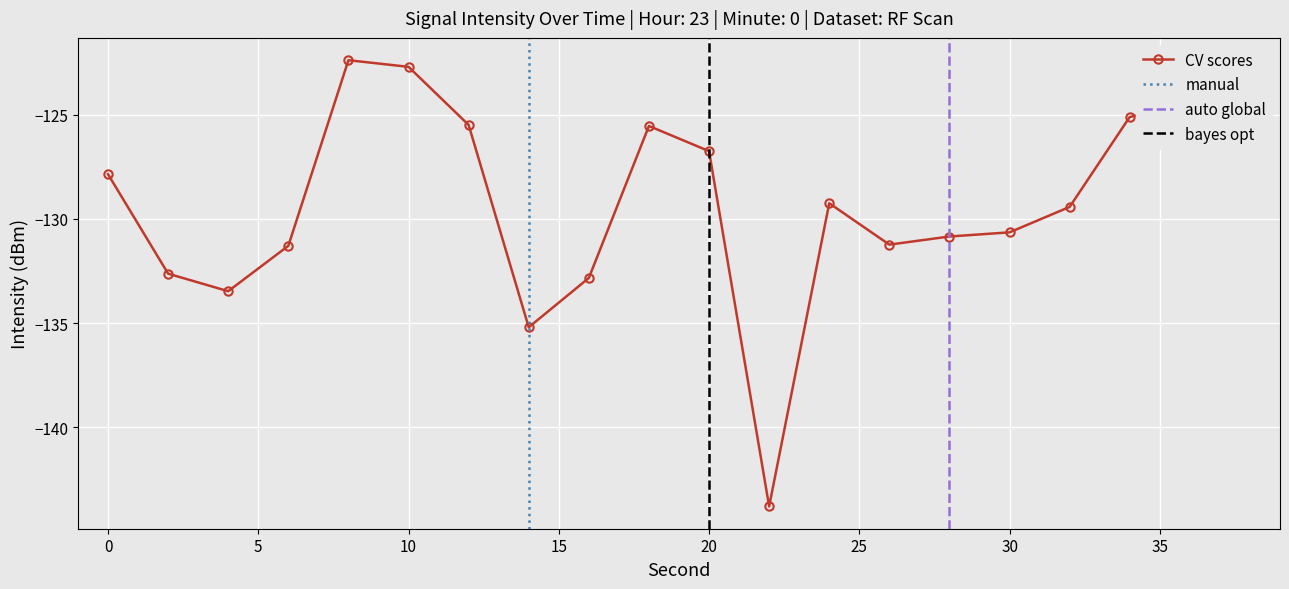

What is the value of the 1st point from the left?

-127.9